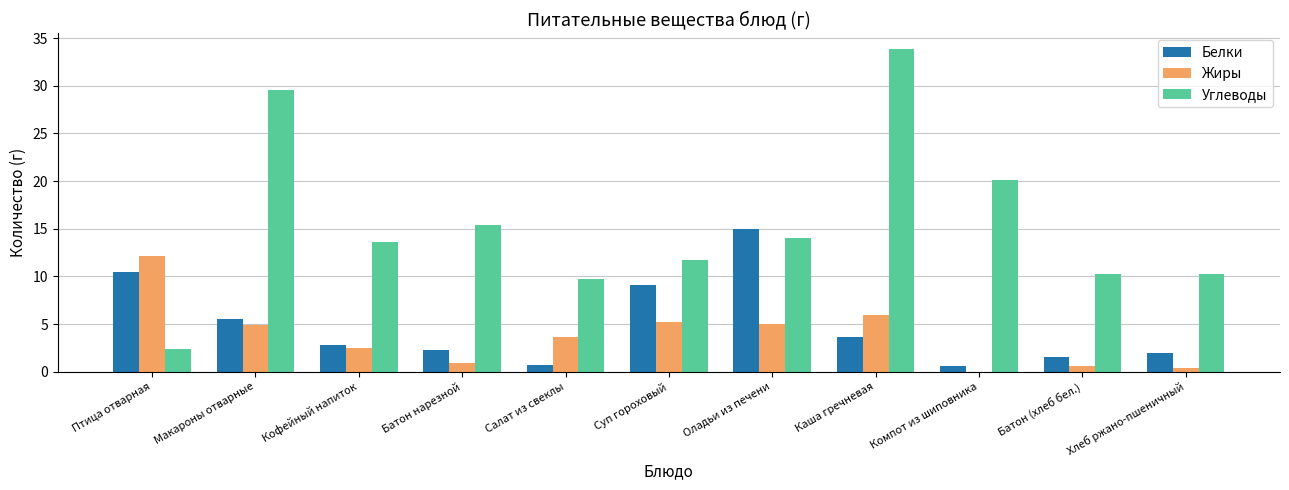

How many values in Жиры are above zero?

10